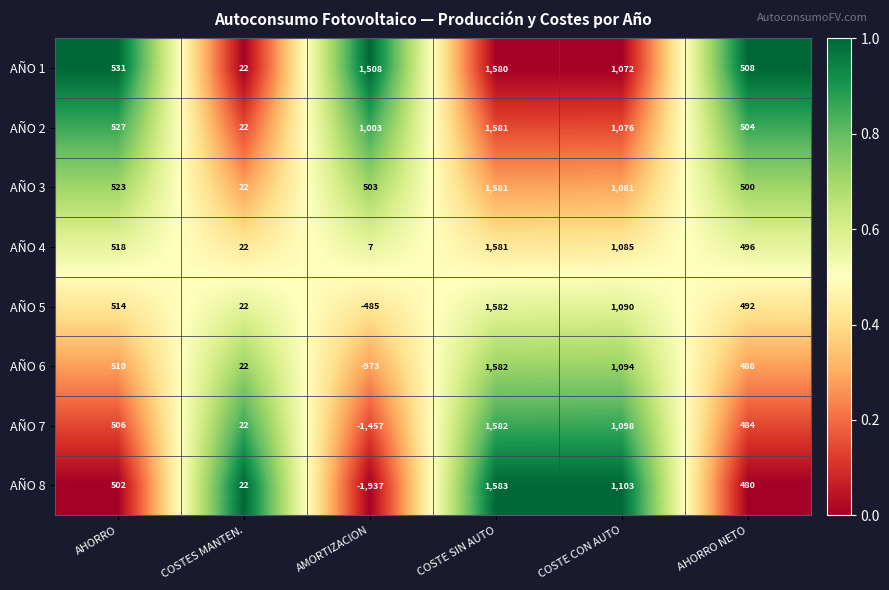

Where is AÑO 5 nearest to the value 548?

AHORRO